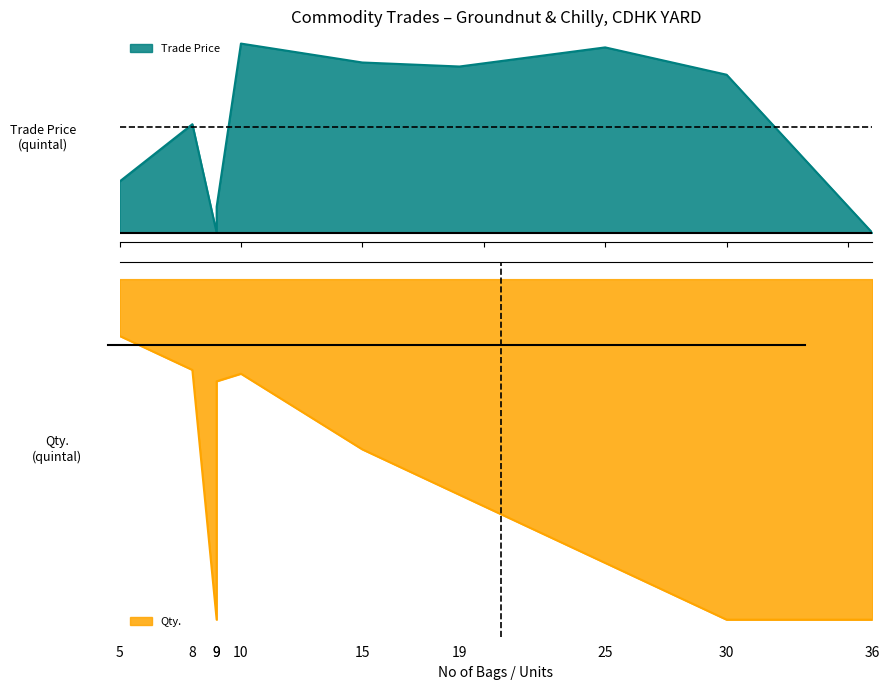

List the series in order of their overall mean, lowest first.

Qty., Trade Price